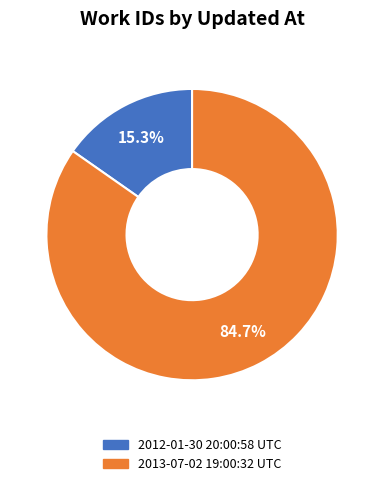

Is the sum of 2013-07-02 19:00:32 UTC and 2012-01-30 20:00:58 UTC greater than half?

Yes